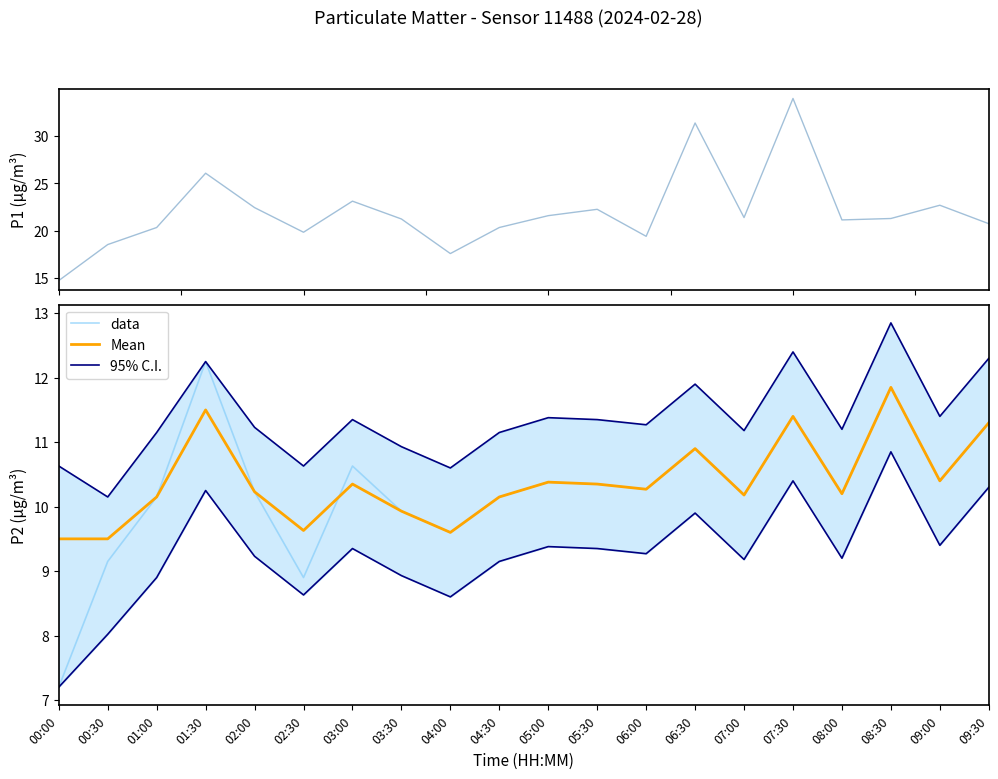

In 95% C.I., how many points are lower than both neighbors (excluding endpoints)?

7